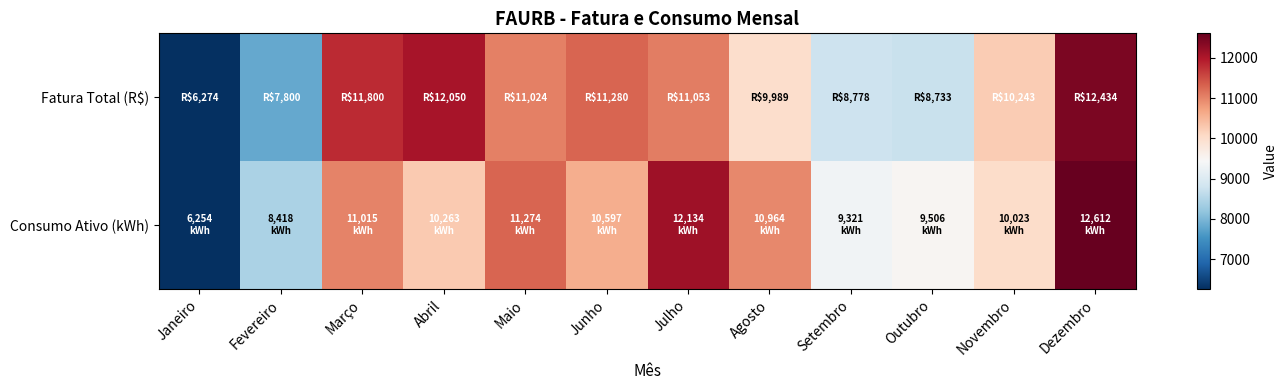

At Janeiro, list the series in order from largest to smallest.

Fatura Total (R$), Consumo Ativo (kWh)